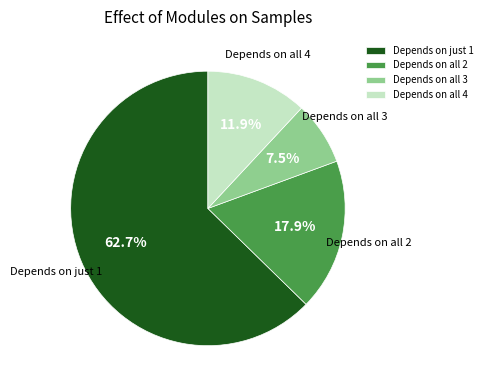

How much of the chart is everything except Depends on all 2?

82.1%